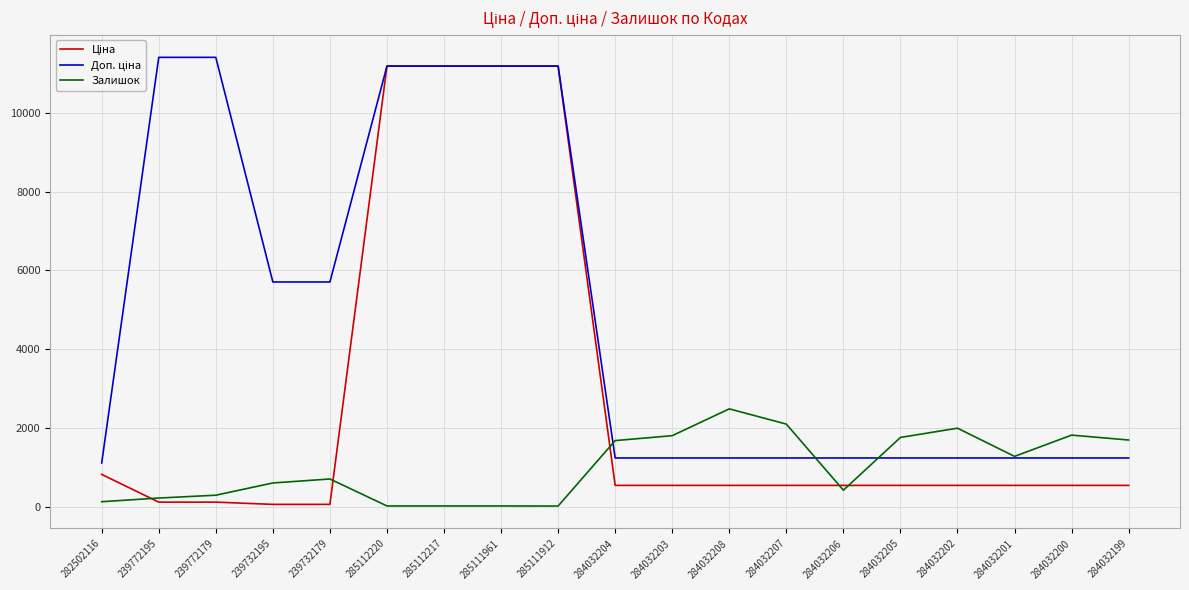

The value of Залишок at 239772179 is 290.0. True or false?

True